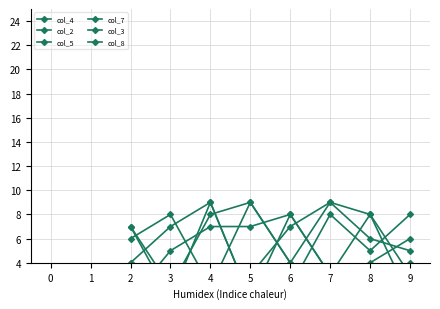

True or false: col_3 has a value of 13 at 7.

False